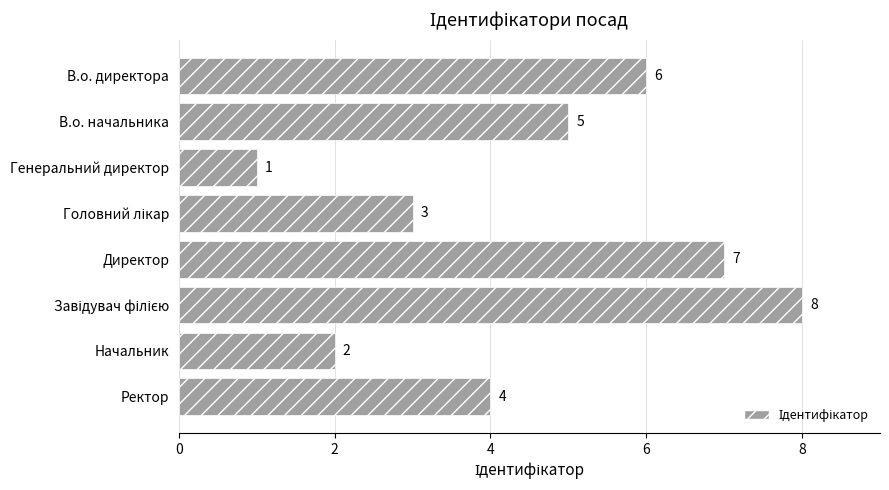

What is the value of the 5th bar from the top?

7